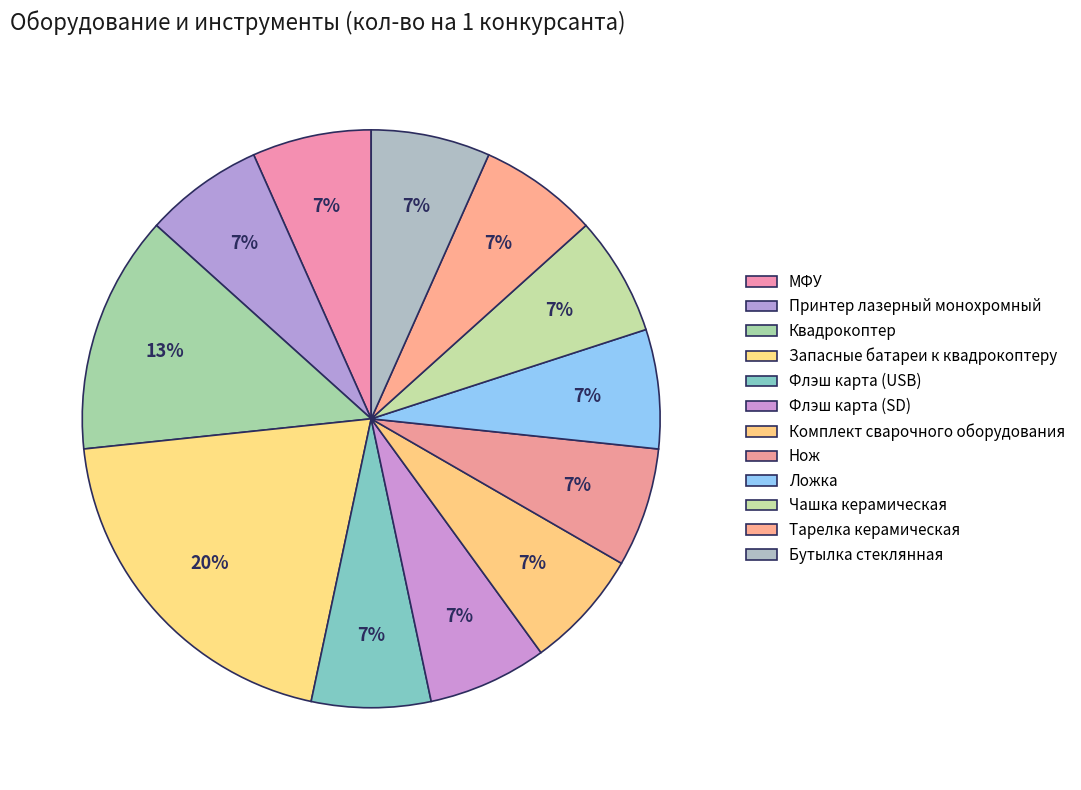

What is the ratio of the value at Комплект сварочного оборудования to the value at МФУ?

1.0